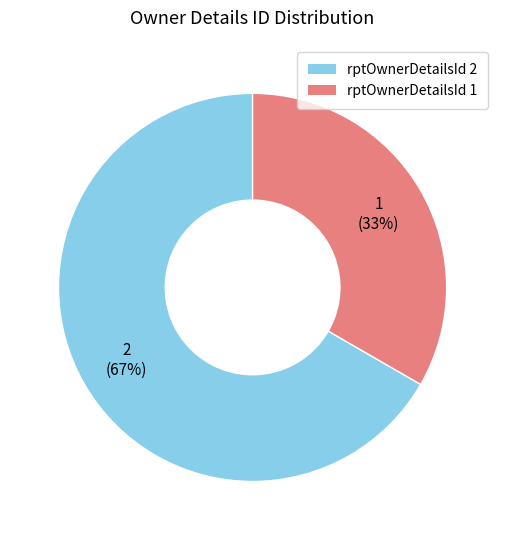

To the nearest percent, what is the average slice percentage?

50%